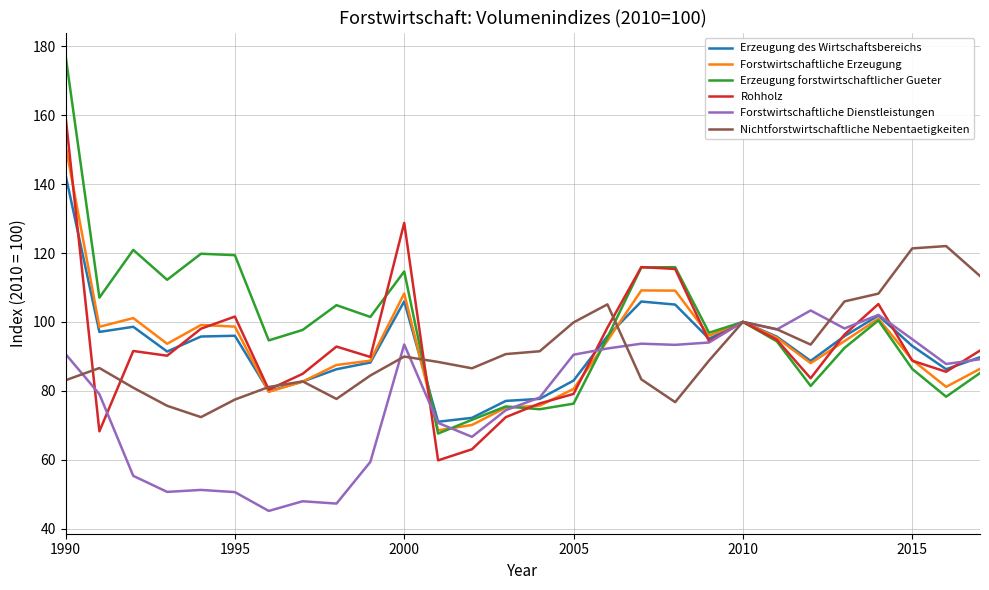

What are all the series names shown in the legend?

Erzeugung des Wirtschaftsbereichs, Forstwirtschaftliche Erzeugung, Erzeugung forstwirtschaftlicher Gueter, Rohholz, Forstwirtschaftliche Dienstleistungen, Nichtforstwirtschaftliche Nebentaetigkeiten